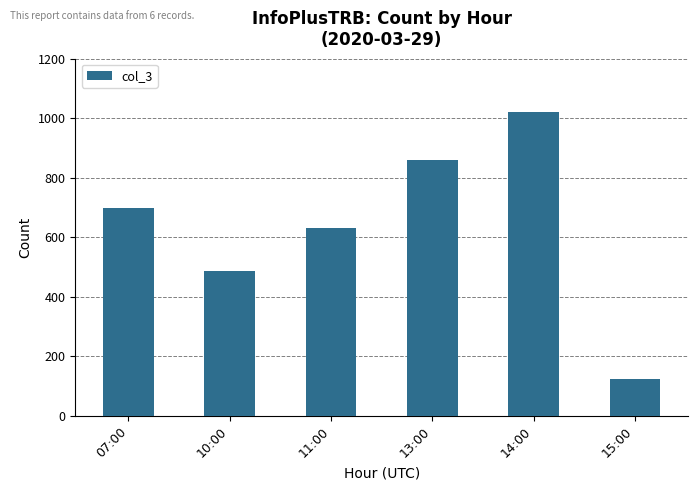

What is the maximum value shown in the chart?

1020